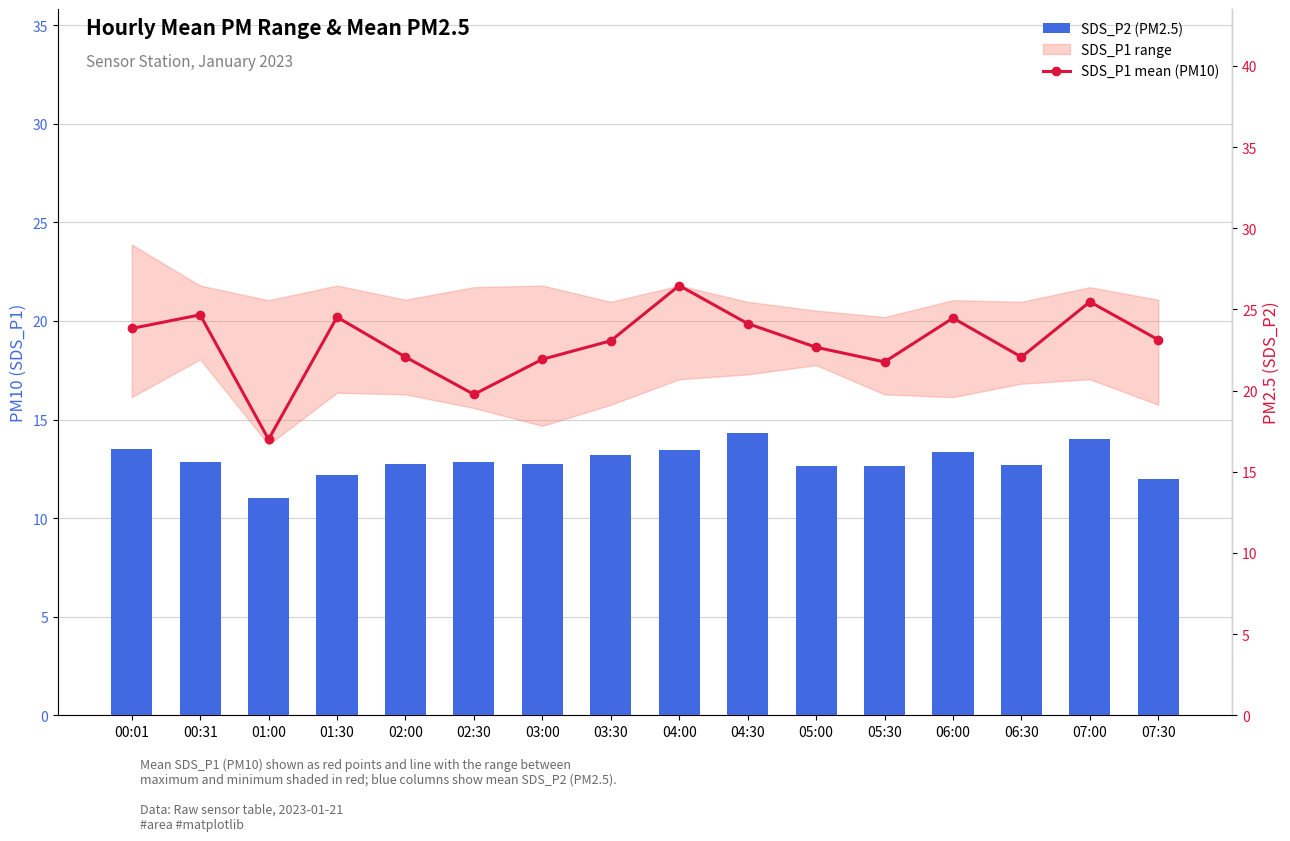

At which category is the sum across all series the highest?

04:00